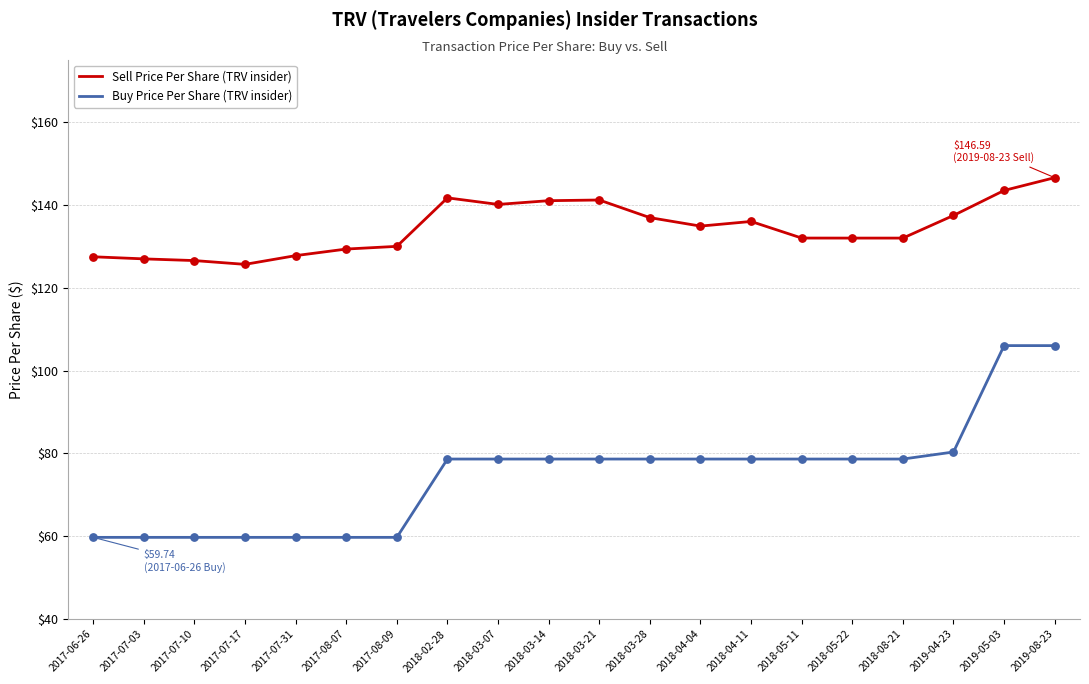

Which series changed the most between 2017-07-31 and 2019-04-23?

Buy Price Per Share (TRV insider)